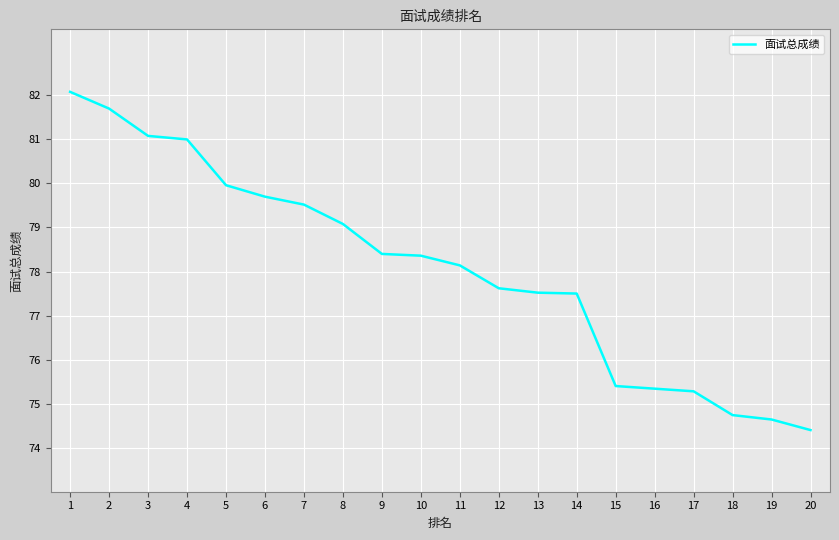

True or false: the data shows 106.1 at 11.

False